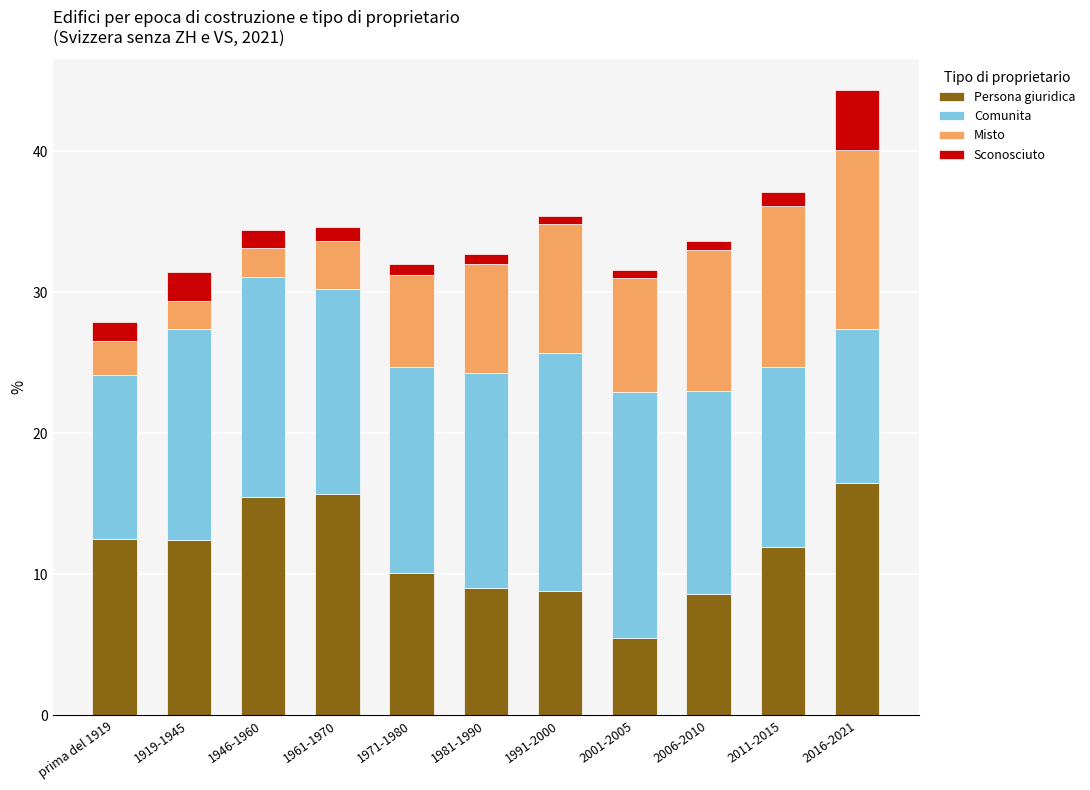

What is the highest value of the Persona giuridica series?

16.5